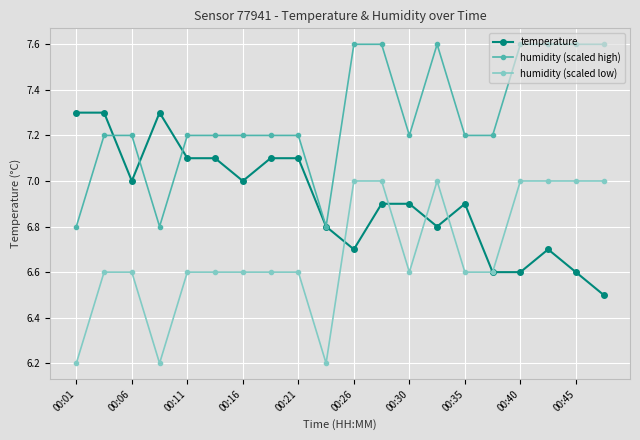

What is the value of the humidity (scaled high) point at the 19th from the left?

7.6